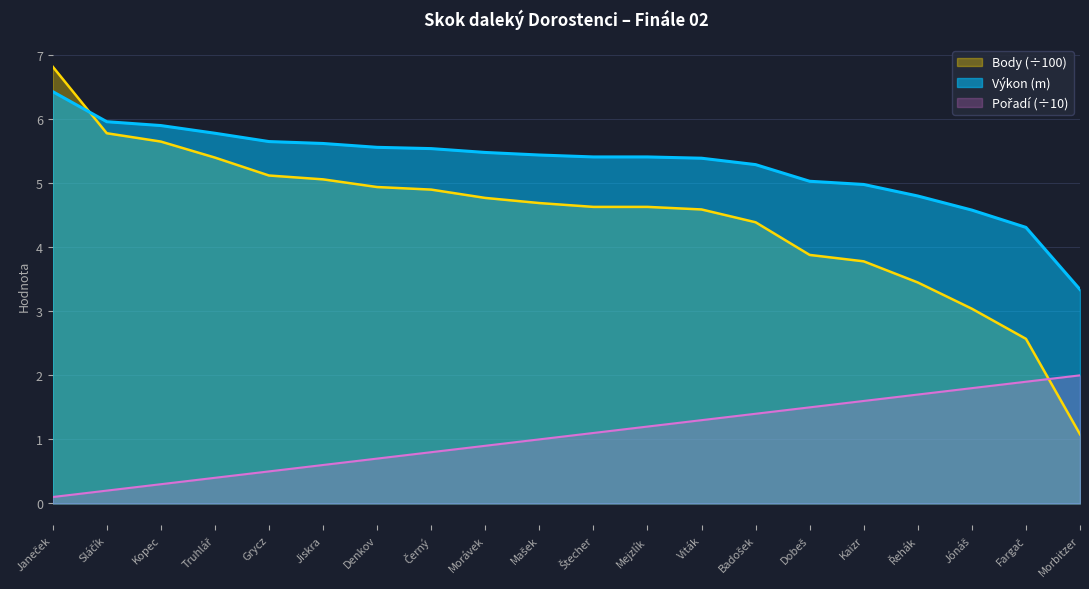

What are all the series names shown in the legend?

Výkon, Body, Pořadí